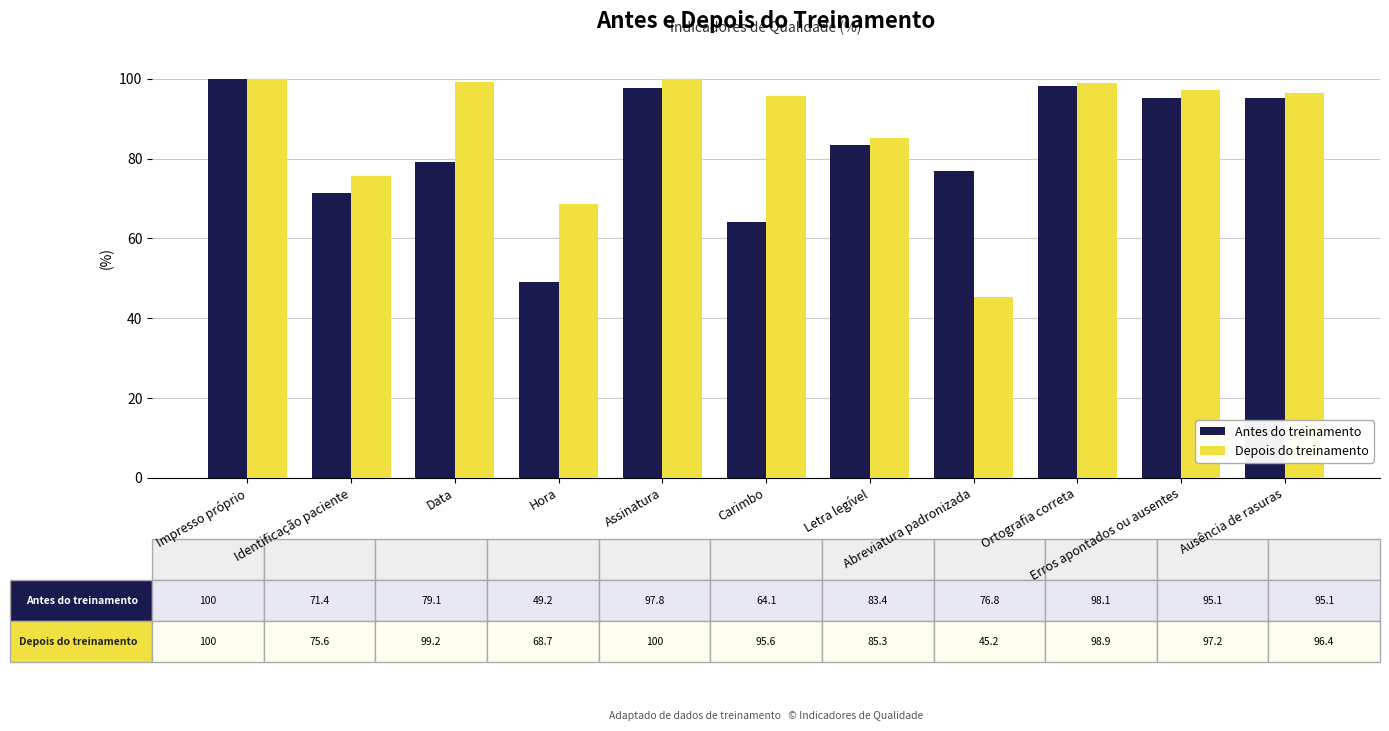

Which series has the largest total across all categories?

Depois do treinamento